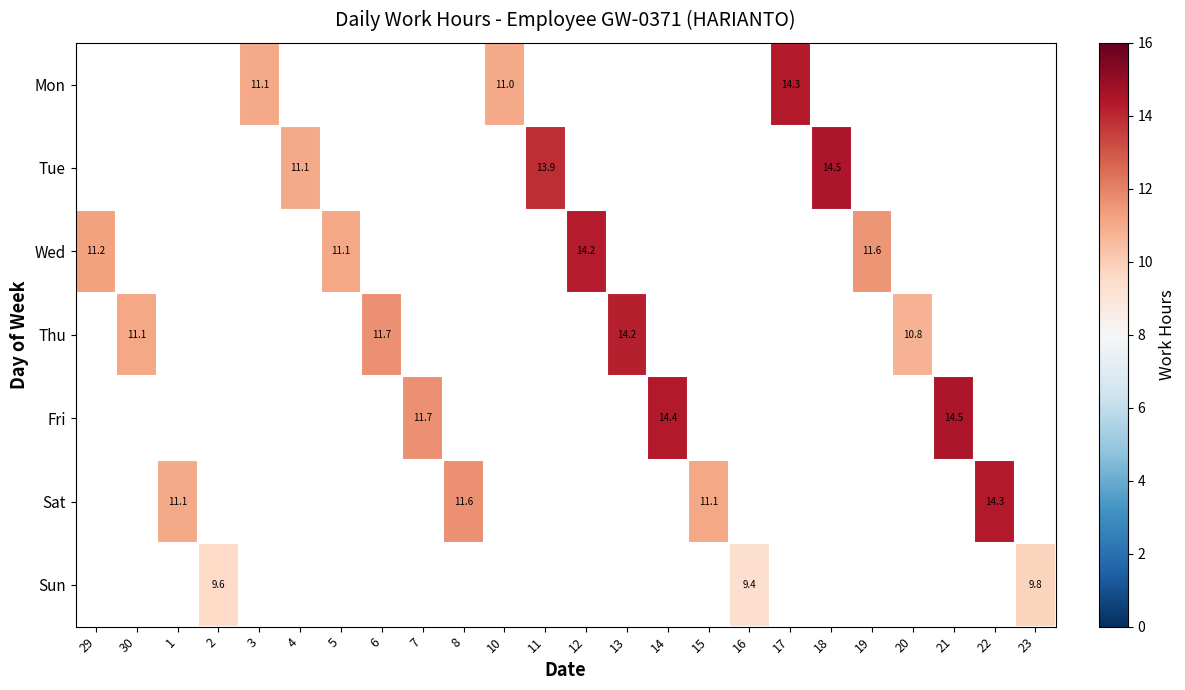

Between 1 and 3, which is larger?

3